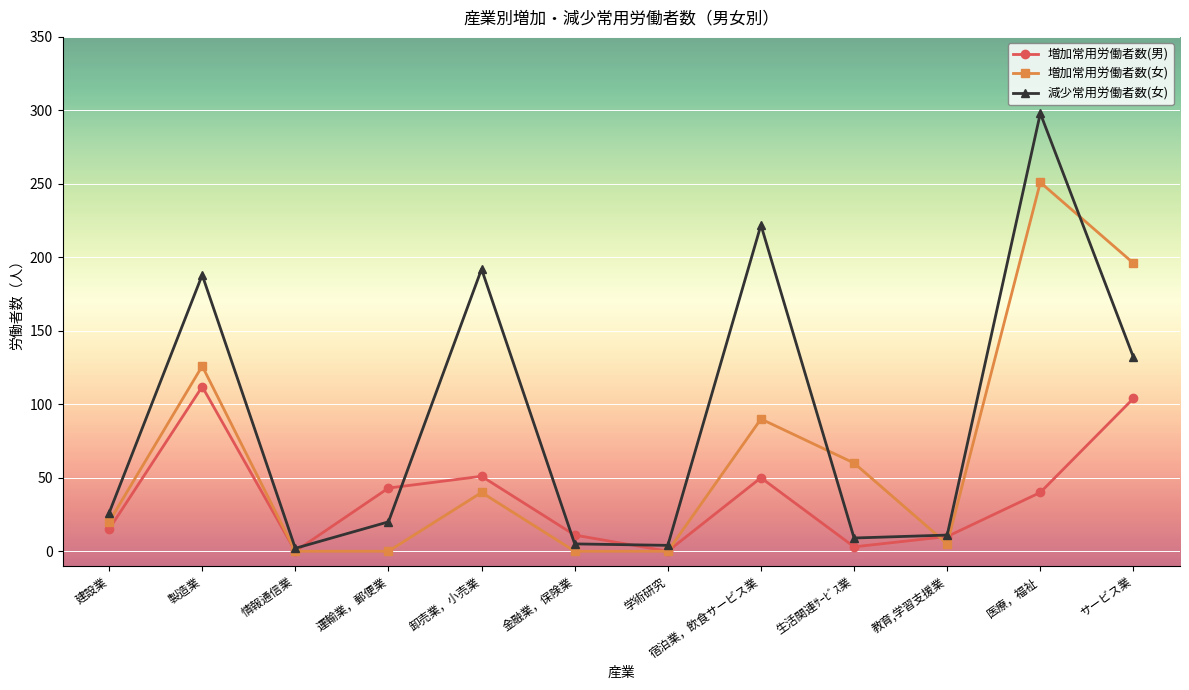

True or false: 減少常用労働者数(女) has a value of 132 at サービス業.

True